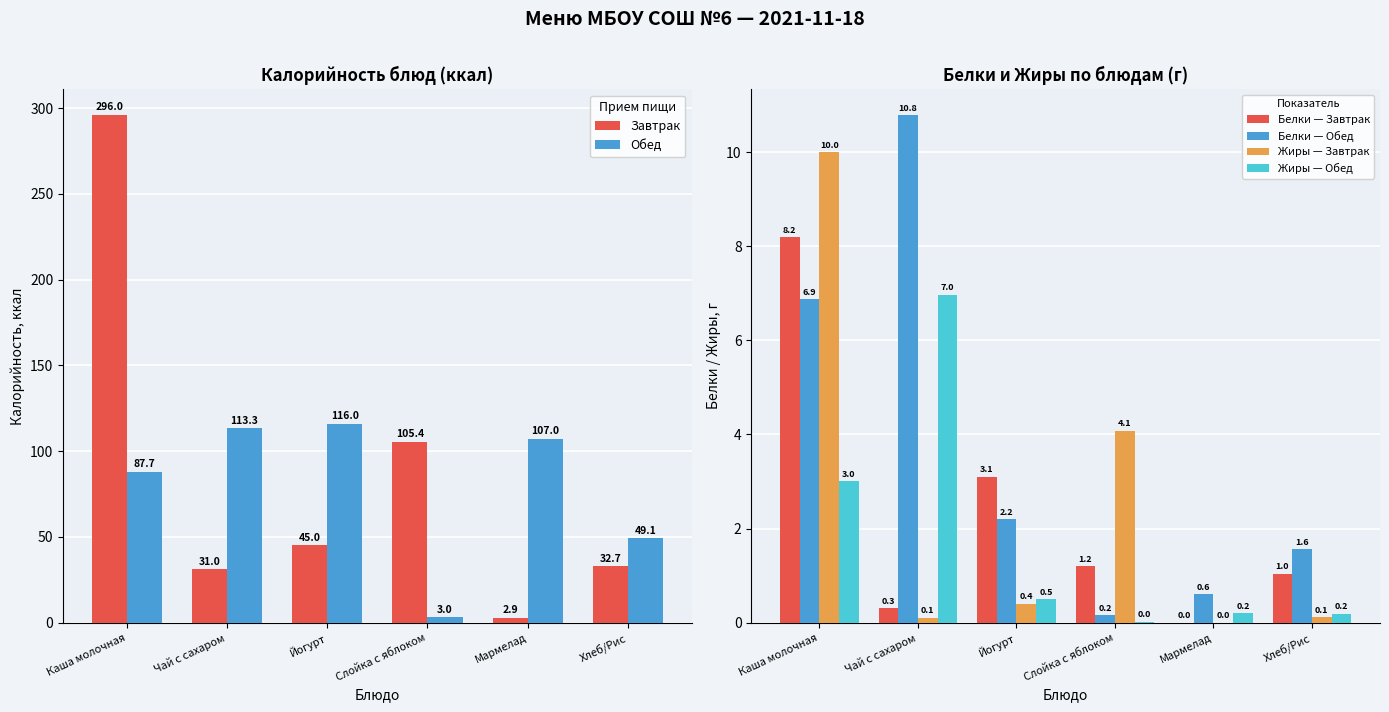

At which label is Обед closest to 59?

Хлеб/Рис